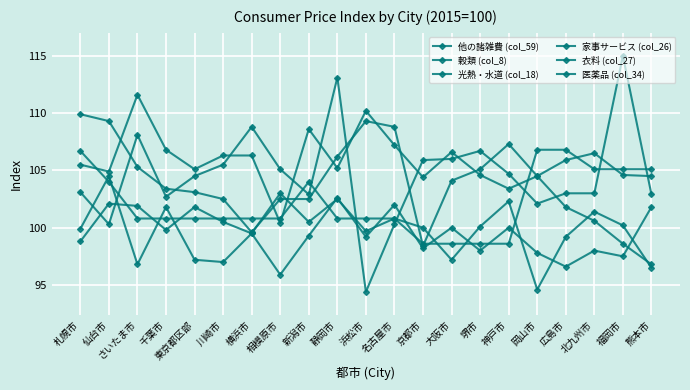

Reading left to right, list all the values displayed in this chart.

他の諸雑費 (col_59): 札幌市=98.8	仙台市=102.1	さいたま市=101.9	千葉市=99.8	東京都区部=101.8	川崎市=100.5	横浜市=99.5	相模原市=103.0	新潟市=100.5	静岡市=102.5	浜松市=99.7	名古屋市=100.8	京都市=100.0	大阪市=97.2	堺市=100.1	神戸市=102.3	岡山市=94.6	広島市=99.2	北九州市=101.4	福岡市=100.2	熊本市=96.5
穀類 (col_8): 札幌市=105.5	仙台市=104.9	さいたま市=111.6	千葉市=106.8	東京都区部=105.1	川崎市=106.3	横浜市=106.3	相模原市=100.4	新潟市=108.6	静岡市=105.2	浜松市=110.2	名古屋市=107.2	京都市=104.4	大阪市=106.6	堺市=104.6	神戸市=103.4	岡山市=104.5	広島市=105.9	北九州市=106.5	福岡市=104.6	熊本市=104.5
光熱・水道 (col_18): 札幌市=106.7	仙台市=104.0	さいたま市=100.8	千葉市=100.8	東京都区部=100.8	川崎市=100.8	横浜市=100.8	相模原市=100.8	新潟市=104.0	静岡市=100.8	浜松市=100.8	名古屋市=100.8	京都市=98.6	大阪市=98.6	堺市=98.6	神戸市=98.6	岡山市=106.8	広島市=106.8	北九州市=105.1	福岡市=105.1	熊本市=105.1
家事サービス (col_26): 札幌市=109.9	仙台市=109.3	さいたま市=105.3	千葉市=103.4	東京都区部=103.1	川崎市=102.5	横浜市=99.6	相模原市=102.5	新潟市=102.5	静岡市=106.2	浜松市=109.3	名古屋市=108.8	京都市=98.4	大阪市=104.1	堺市=105.1	神戸市=107.3	岡山市=104.5	広島市=101.8	北九州市=100.6	福岡市=98.6	熊本市=96.8
衣料 (col_27): 札幌市=99.9	仙台市=104.5	さいたま市=96.8	千葉市=101.8	東京都区部=97.2	川崎市=97.0	横浜市=99.5	相模原市=95.9	新潟市=99.3	静岡市=102.6	浜松市=99.2	名古屋市=102.0	京都市=98.2	大阪市=100.0	堺市=98.0	神戸市=100.0	岡山市=97.8	広島市=96.6	北九州市=98.0	福岡市=97.5	熊本市=101.8
医薬品 (col_34): 札幌市=103.1	仙台市=100.3	さいたま市=108.1	千葉市=102.7	東京都区部=104.5	川崎市=105.5	横浜市=108.8	相模原市=105.1	新潟市=102.9	静岡市=113.1	浜松市=94.4	名古屋市=100.3	京都市=105.9	大阪市=106.0	堺市=106.7	神戸市=104.7	岡山市=102.1	広島市=103.0	北九州市=103.0	福岡市=115.0	熊本市=102.9